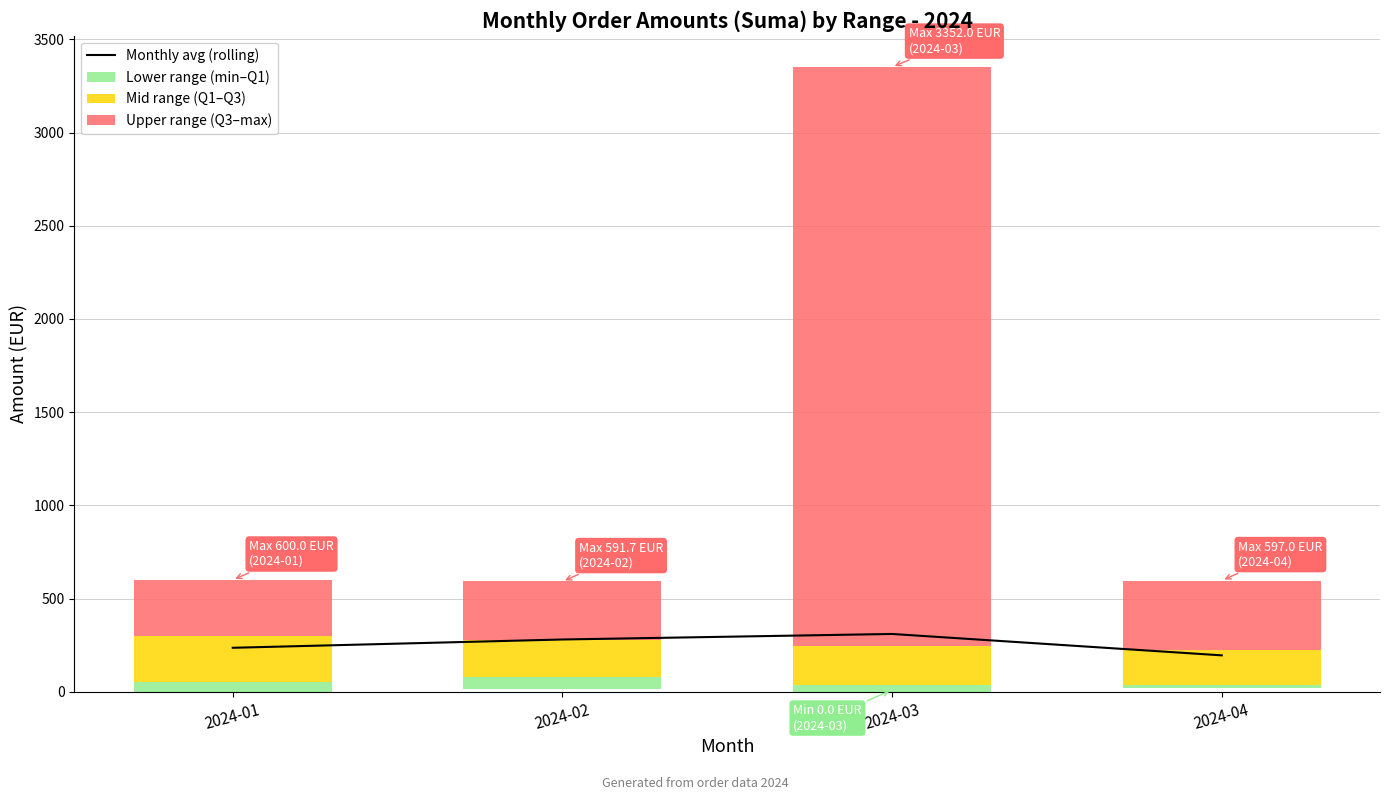

What is the greatest value displayed?

3108.7